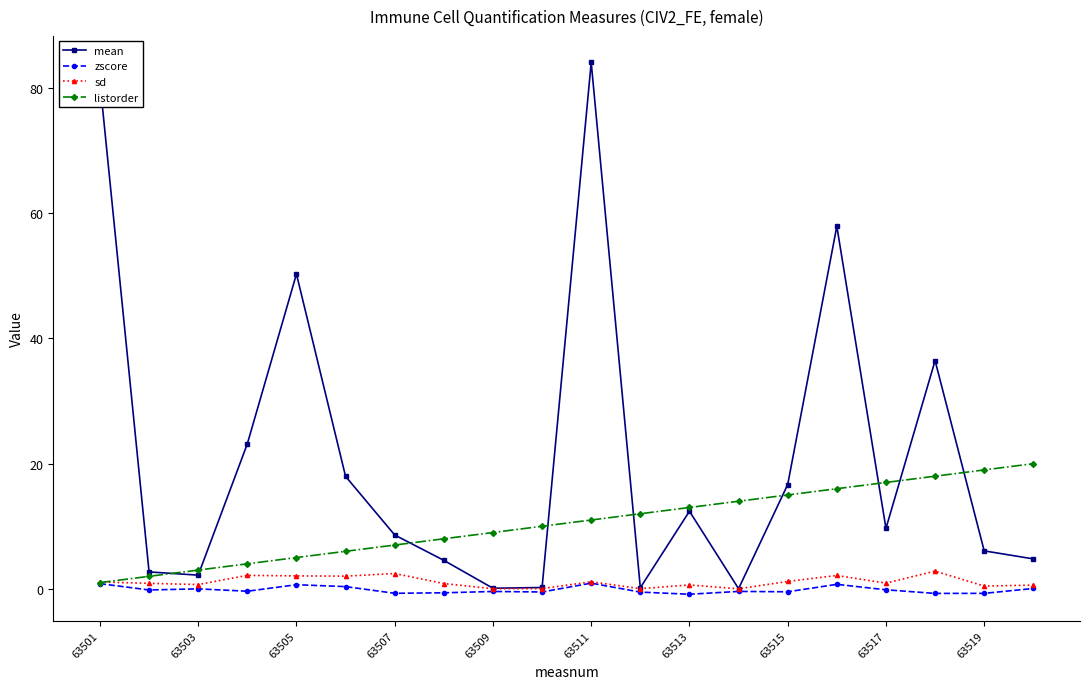

What is the average value of the sd series?

1.1